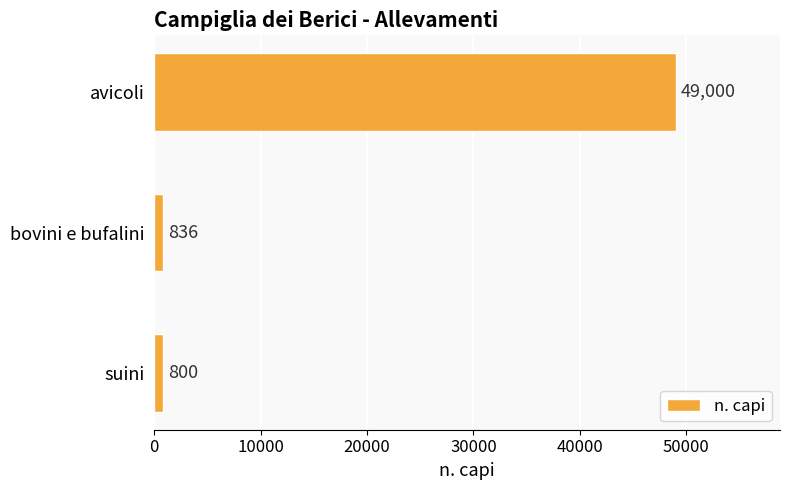

Between suini and avicoli, which is larger?

avicoli